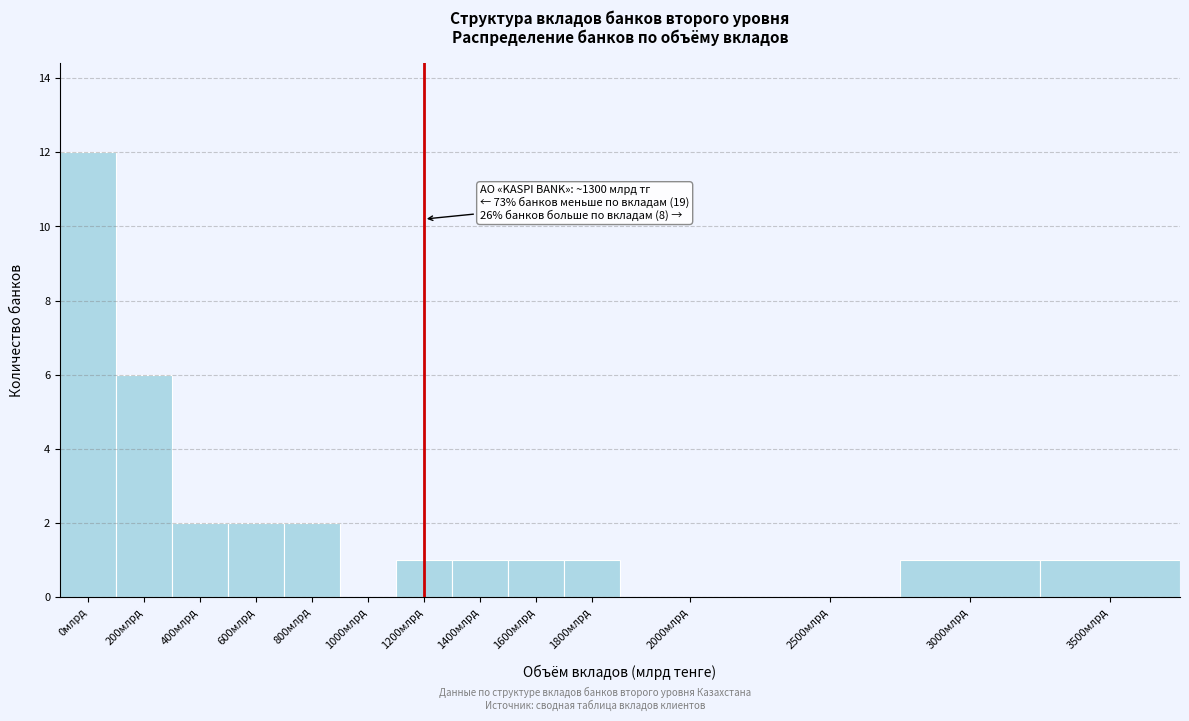

Reading left to right, list all the values displayed in this chart.

0млрд=12	200млрд=6	400млрд=2	600млрд=2	800млрд=2	1000млрд=0	1200млрд=1	1400млрд=1	1600млрд=1	1800млрд=1	2000млрд=0	2500млрд=0	3000млрд=1	3500млрд=1